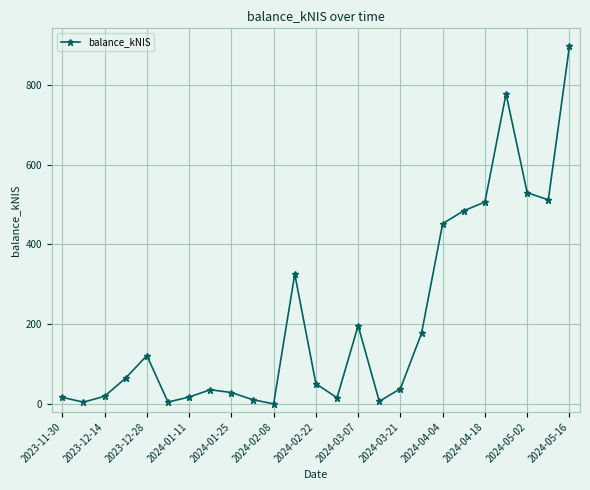

True or false: the data has more than 0 interior local peaks.

True